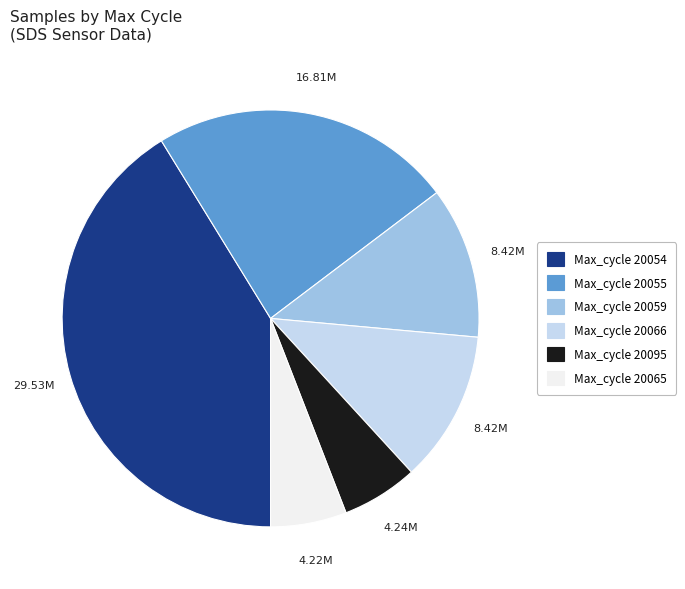

Does any single category account for the majority?

No